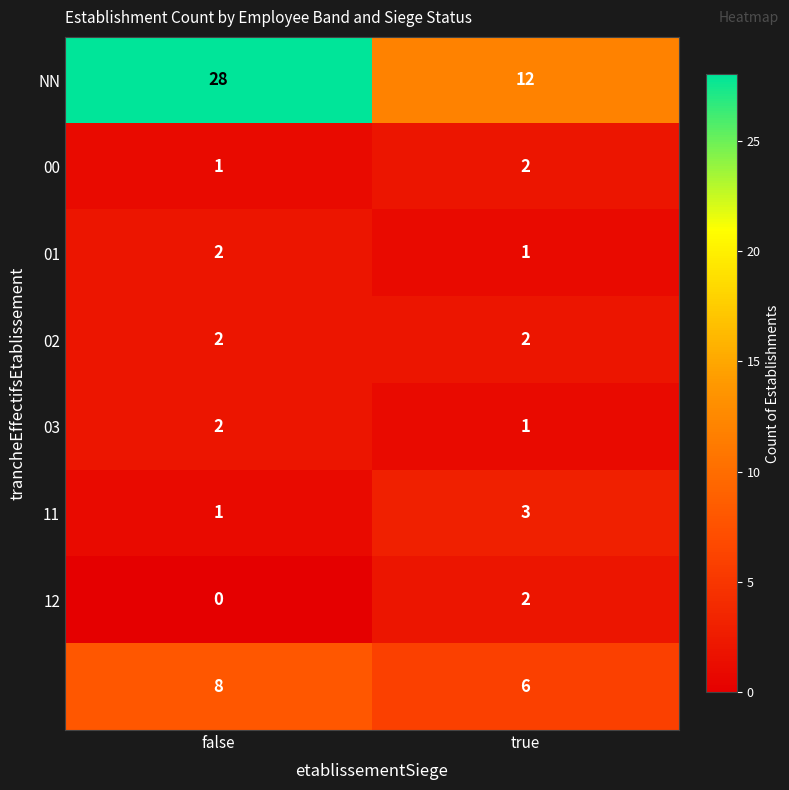

Which category has the lowest value across all series?

false